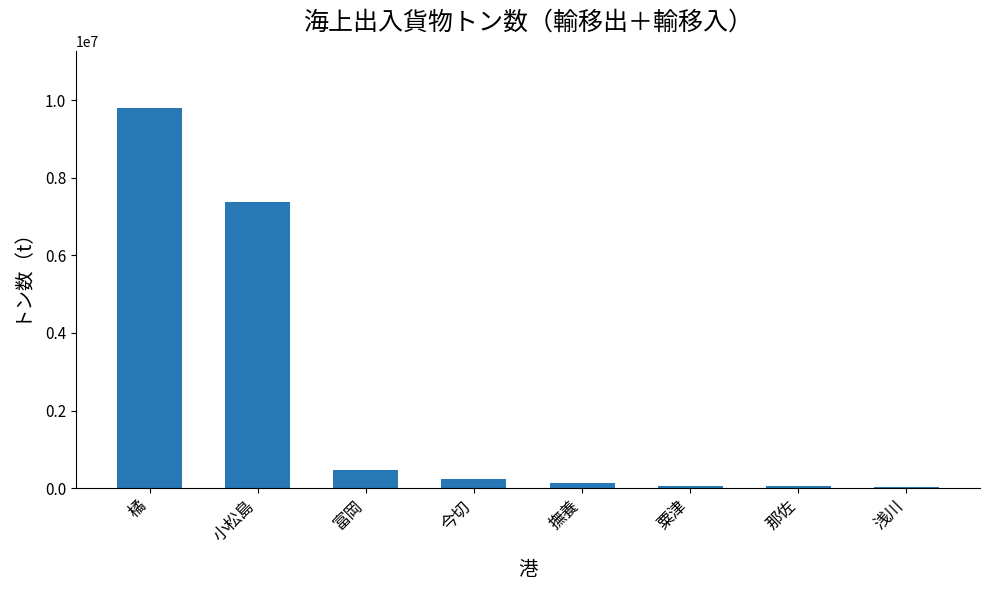

Are the bars horizontal?

No